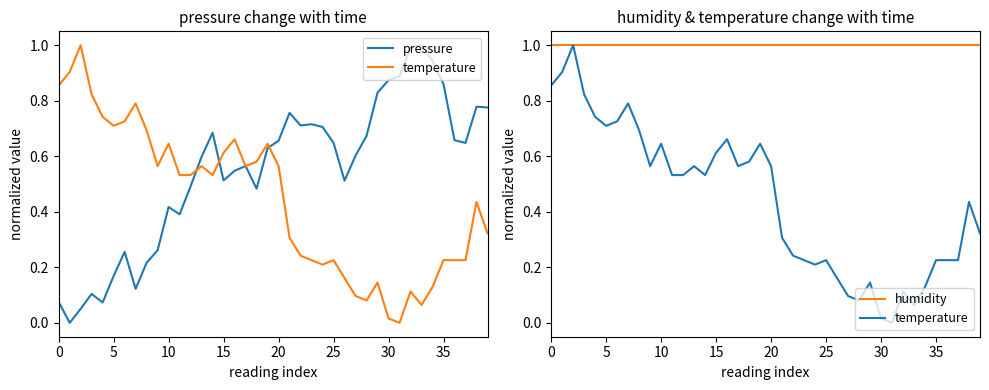

What is the label of the 23rd point from the right?

17